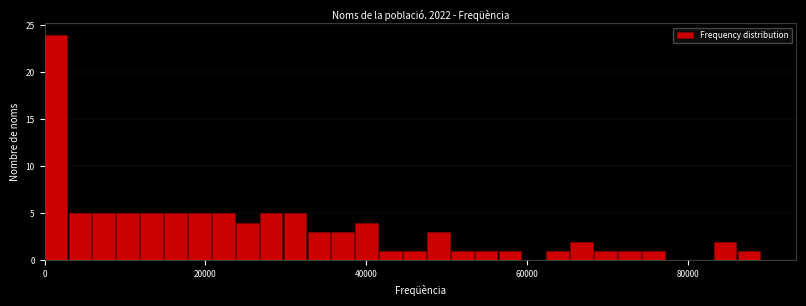

Around what value on the x-axis is the tallest bar? Give the approximate position of its centre, as read against the axis.

2000